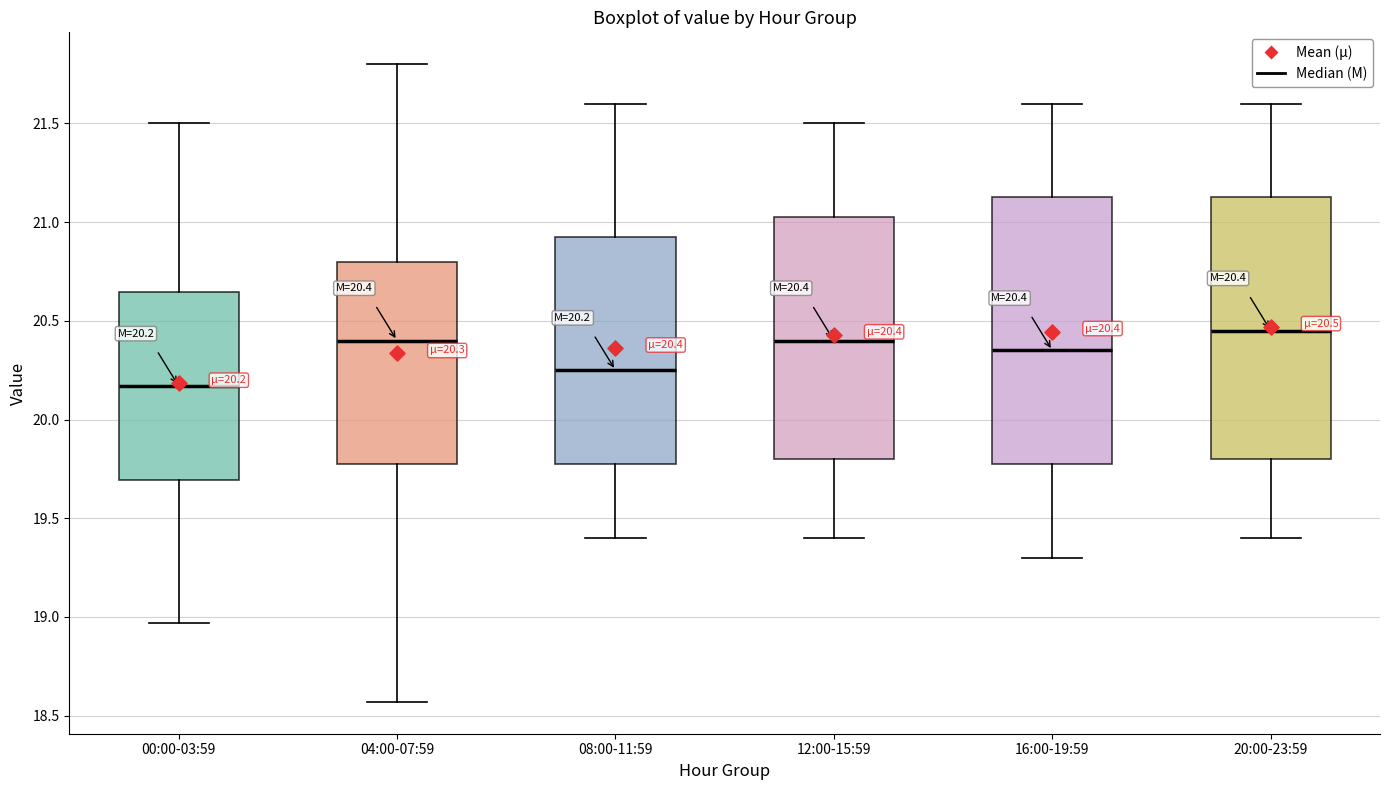

Which box's median line is the lowest?

00:00-03:59